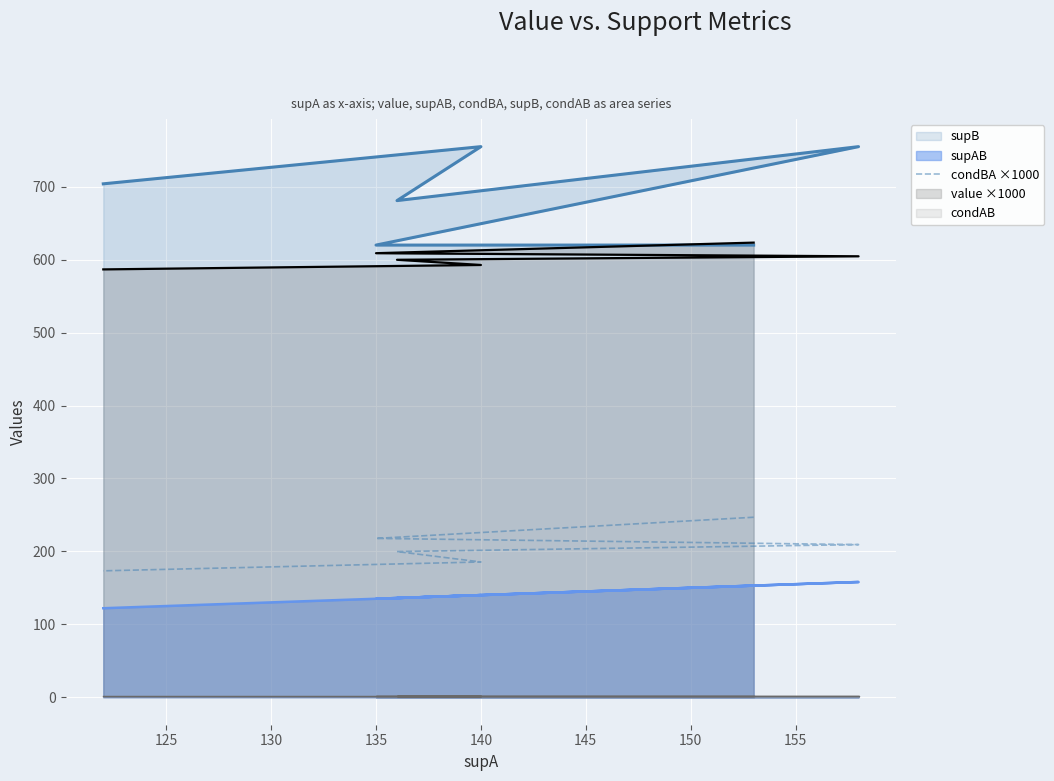

What is the sum of all values?

1232.2